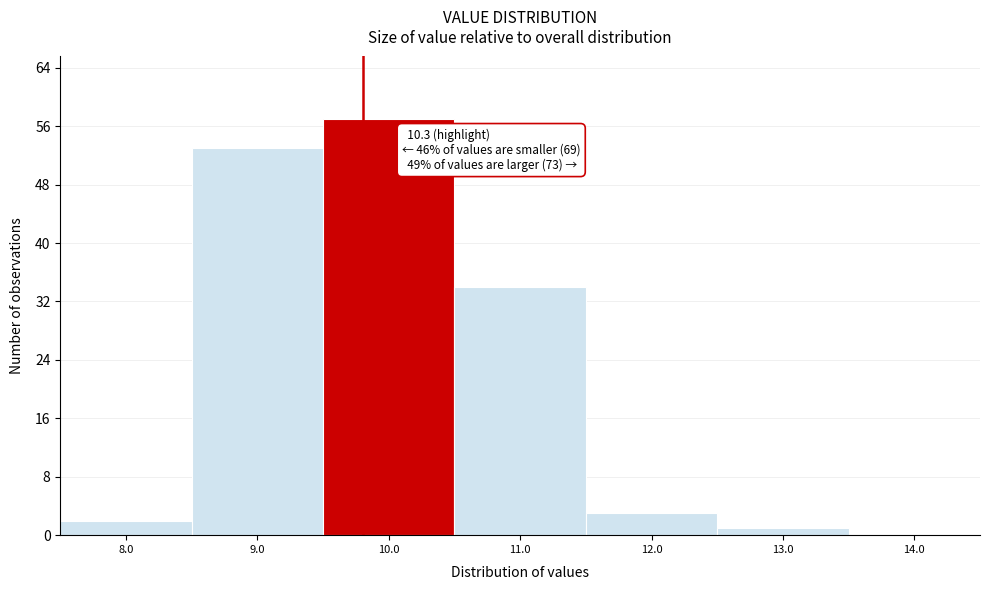

Reading right to left, list all the values displayed in this chart.

14.0=0	13.0=1	12.0=3	11.0=34	10.0=57	9.0=53	8.0=2